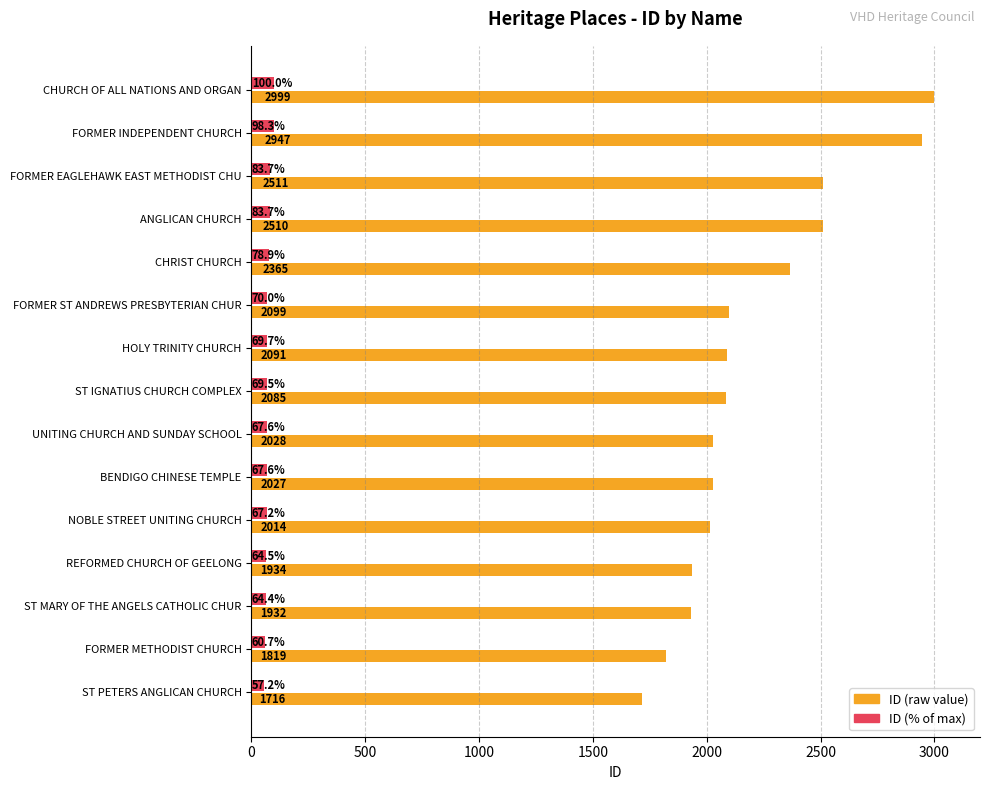

Count the number of categories in the chart.

15